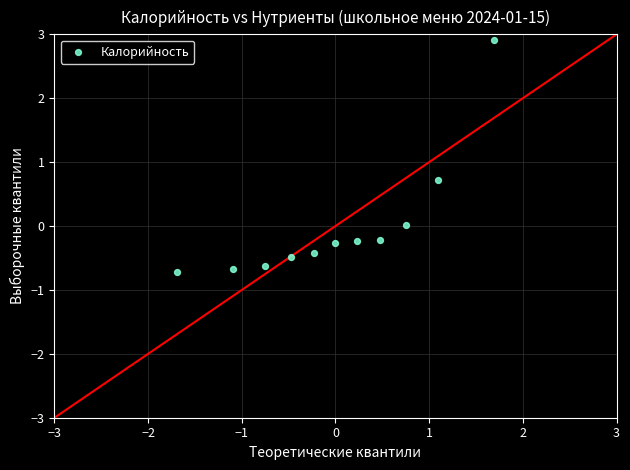

What Y value in the scatter plot is closest to 1?

0.7